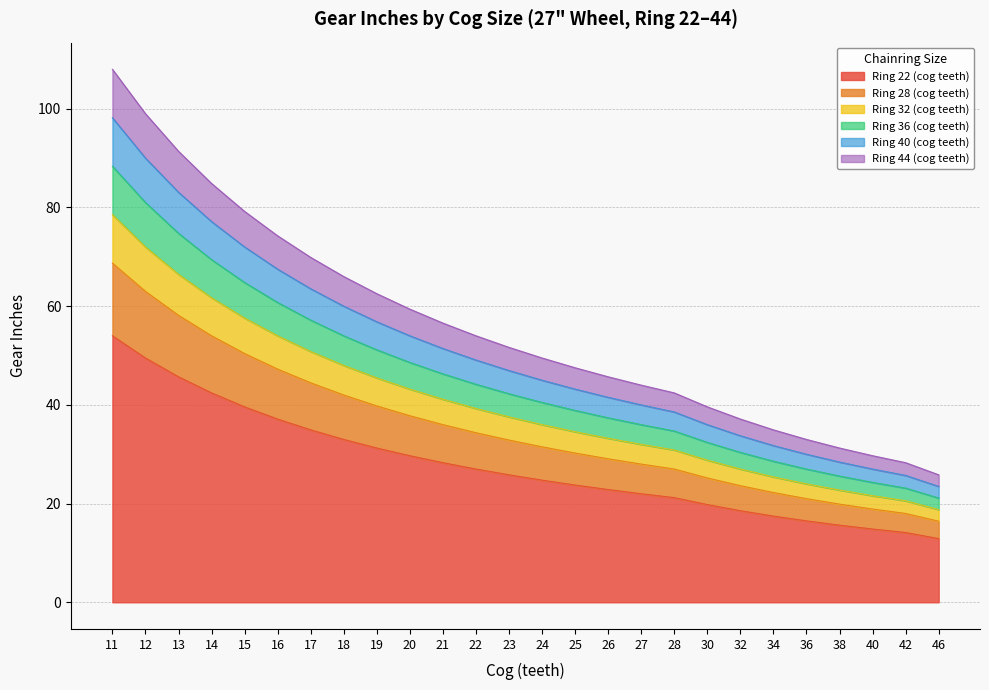

Is the value of Ring 28 (cog teeth) at 13 greater than the value of Ring 32 (cog teeth) at 28?

Yes